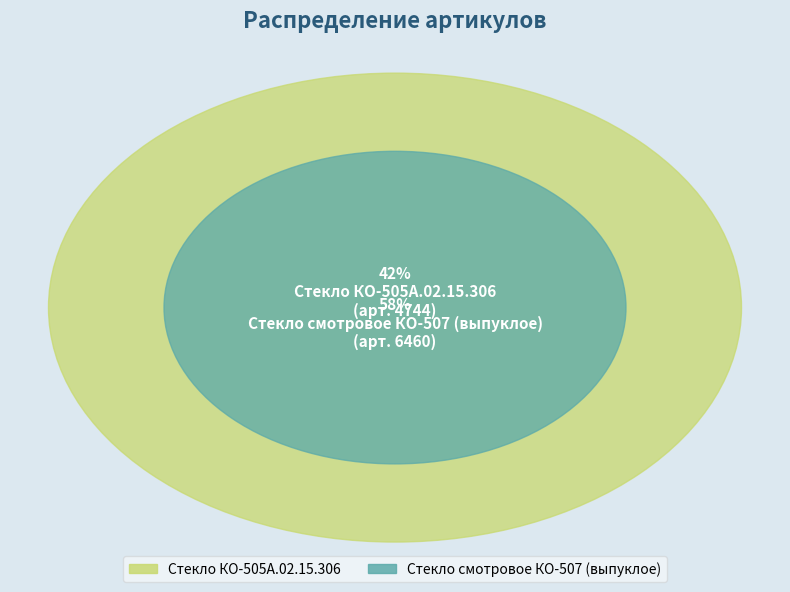

Which category has the smallest portion of the pie?

Стекло КО-505А.02.15.306